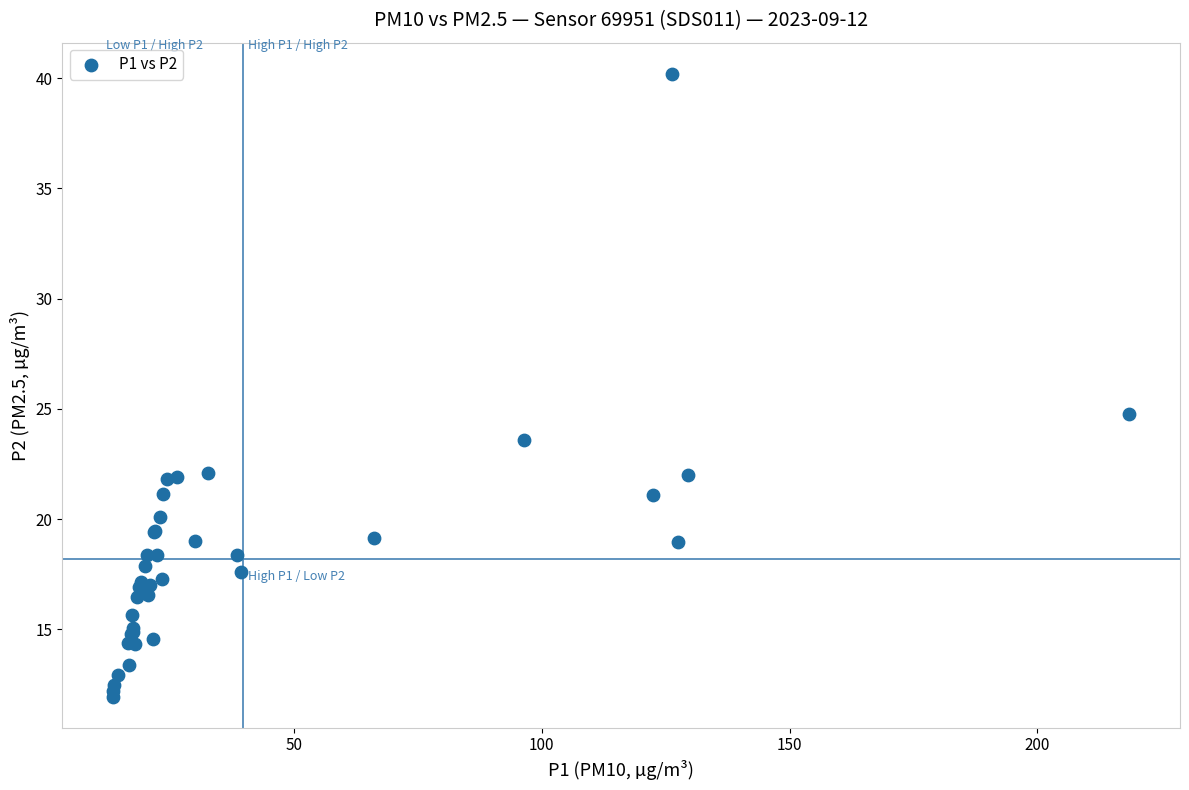

What Y value in the scatter plot is closest to 26?

24.8